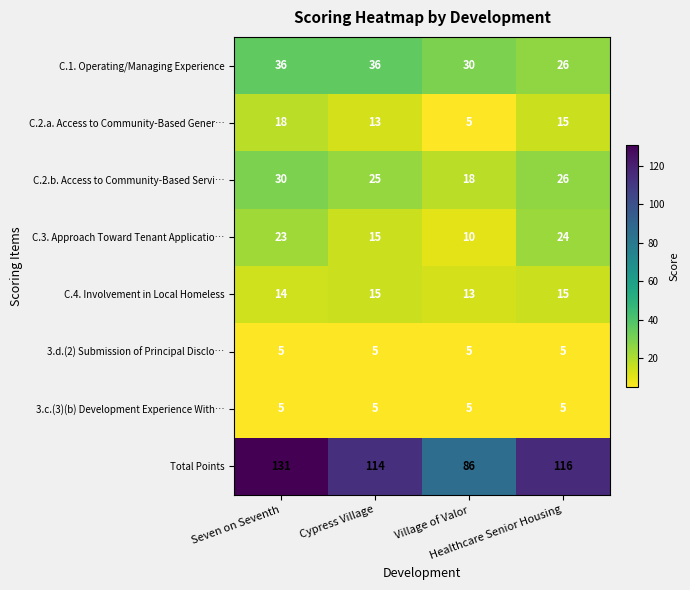

What is the smallest value displayed?

5